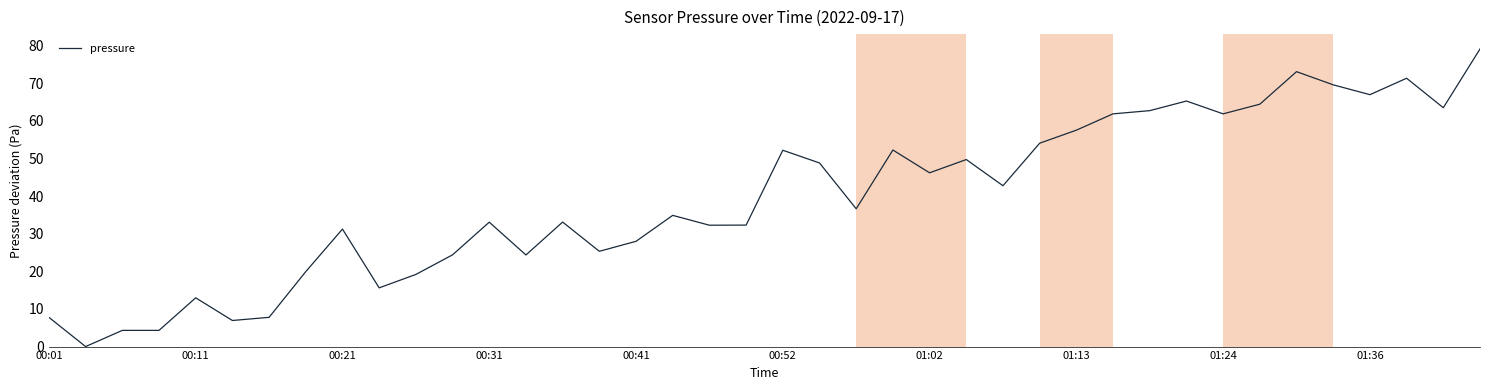

The chart shows a value of 92.0 at 00:52. True or false?

False